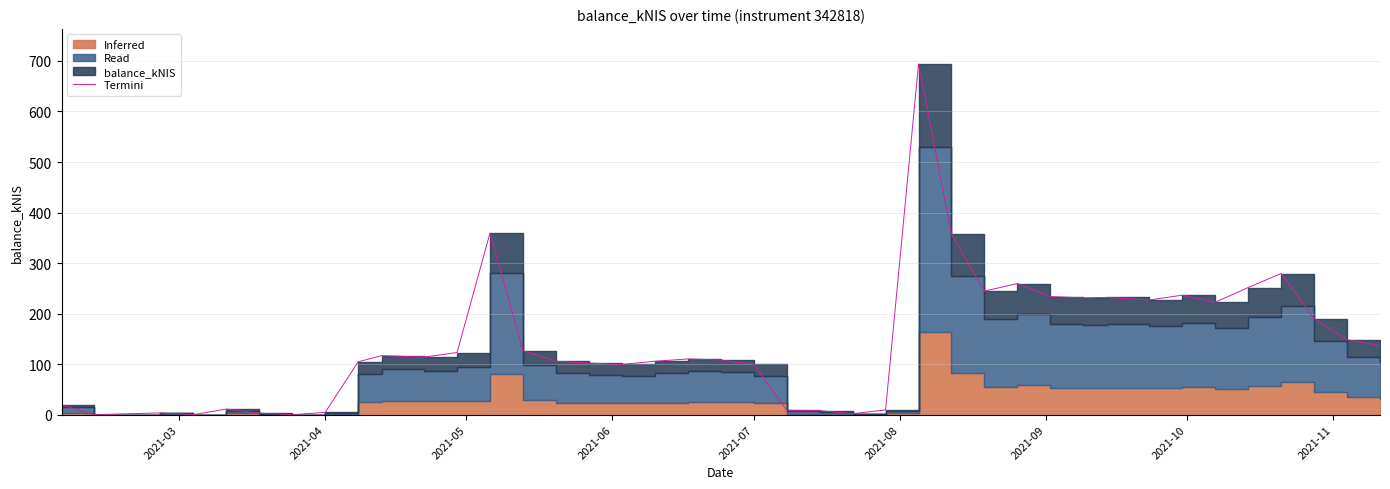

Reading left to right, list all the values displayed in this chart.

19.1	0.0	3.5	0.0	11.0	3.0	0.0	4.5	104.7	116.8	113.9	123.0	359.9	126.6	105.8	102.0	99.4	105.7	110.3	108.2	99.9	8.7	7.9	2.0	9.3	694.0	357.2	244.5	259.5	233.7	231.2	232.1	227.0	236.5	222.4	251.7	279.3	190.1	148.4	136.5